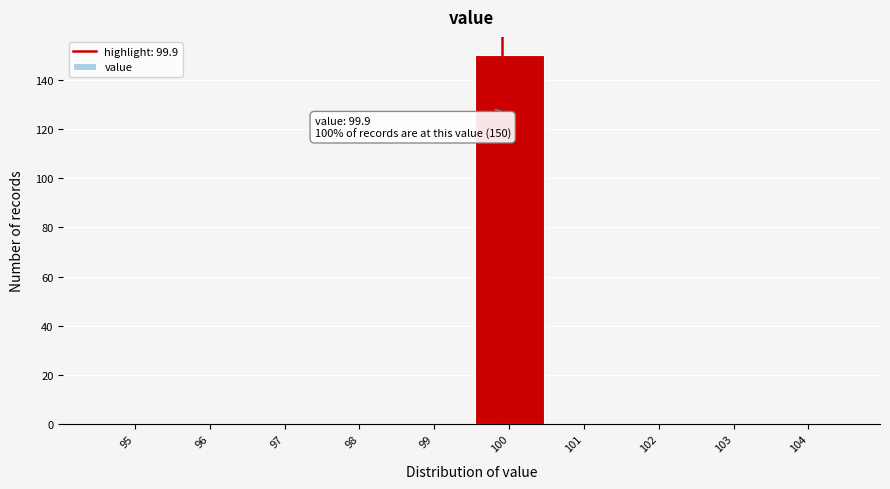

Which range on the x-axis has the tallest bar?

99.5 to 100.5